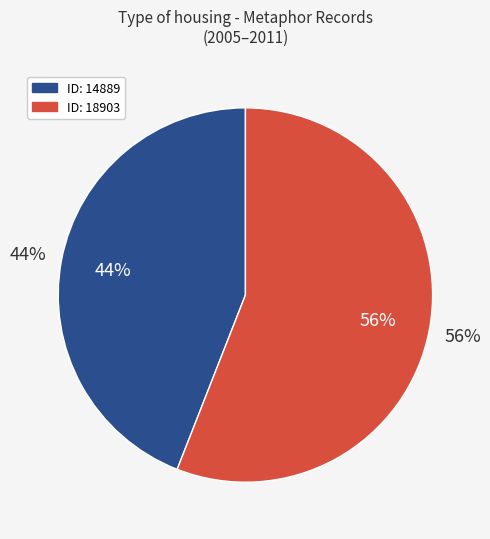

To the nearest percent, what is the average slice percentage?

50%